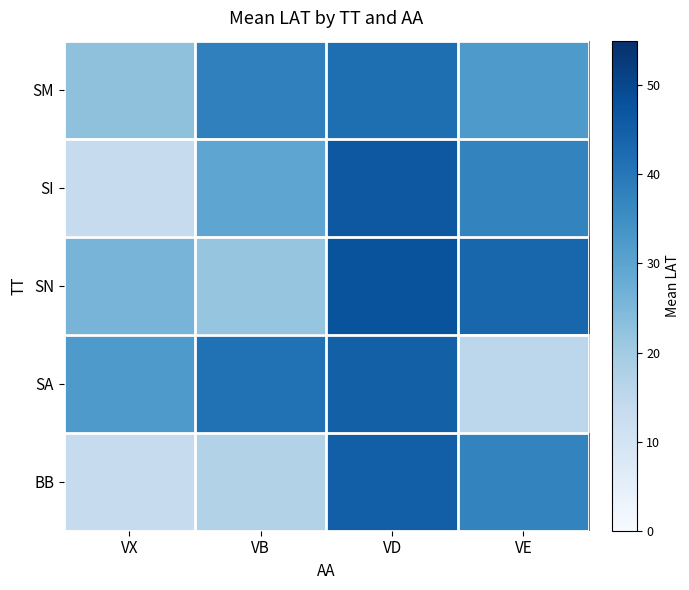

What is the difference between the highest and lowest values at VB?

23.9